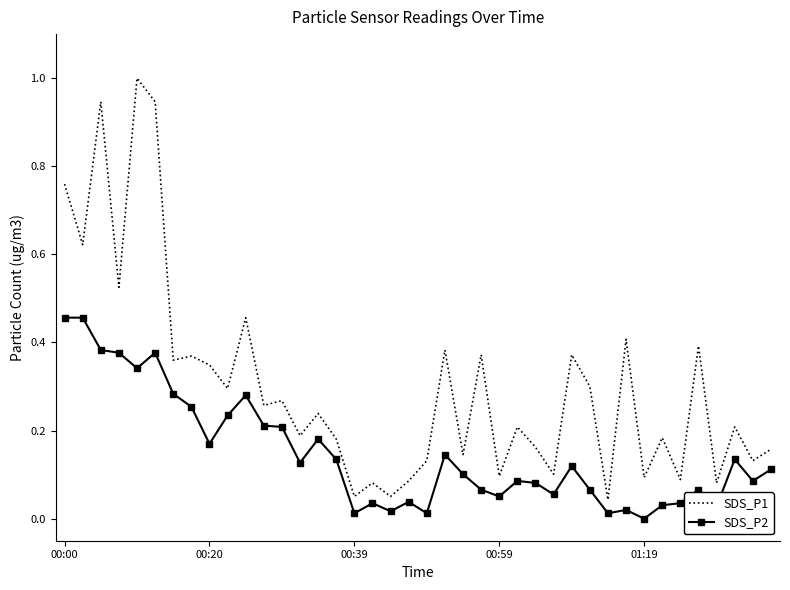

Which series has the largest total across all categories?

SDS_P1